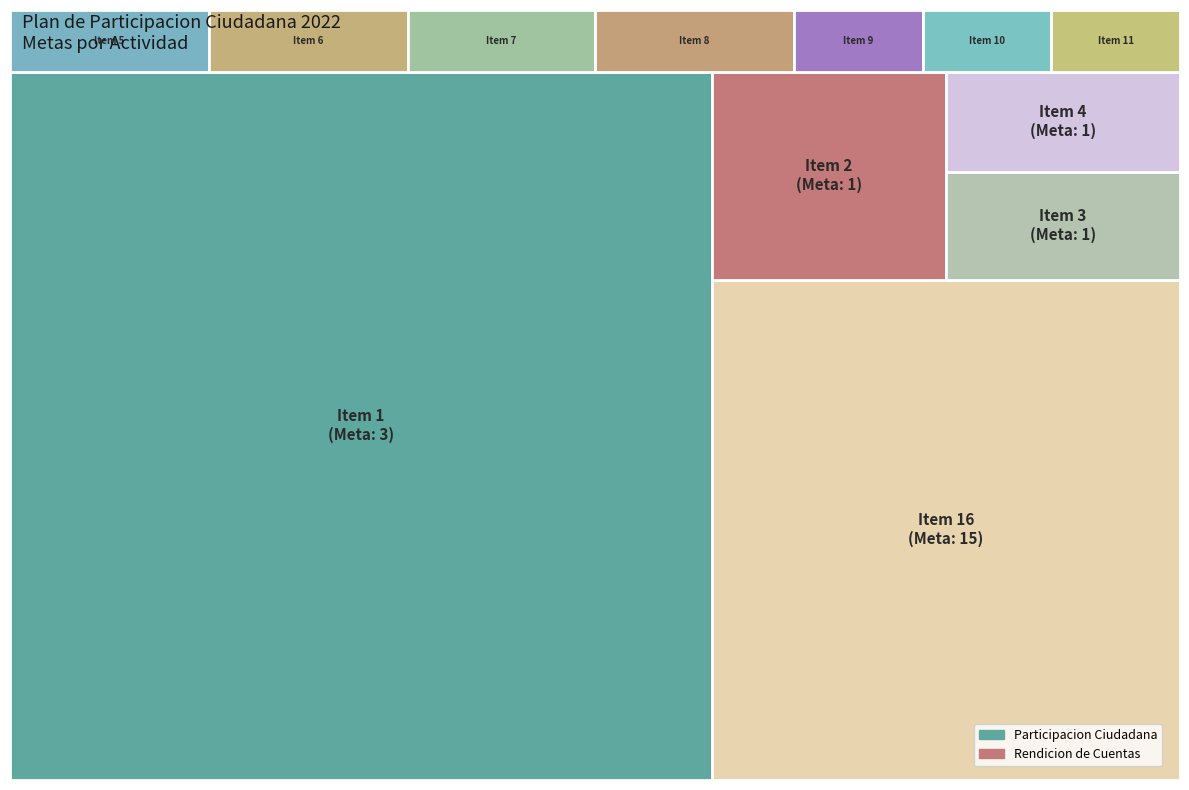

Reading left to right, what are all the values shown in this chart?

Participacion Ciudadana: Item 1=3	Item 2=1	Item 3=1	Item 4=1	Item 5=1	Item 6=1	Item 7=1	Item 8=1	Item 9=1	Item 10=1	Item 11=1	Item 16=15
Rendicion de Cuentas: Item 1=0	Item 2=1	Item 3=0	Item 4=0	Item 5=1	Item 6=0	Item 7=0	Item 8=0	Item 9=0	Item 10=0	Item 11=1	Item 16=0